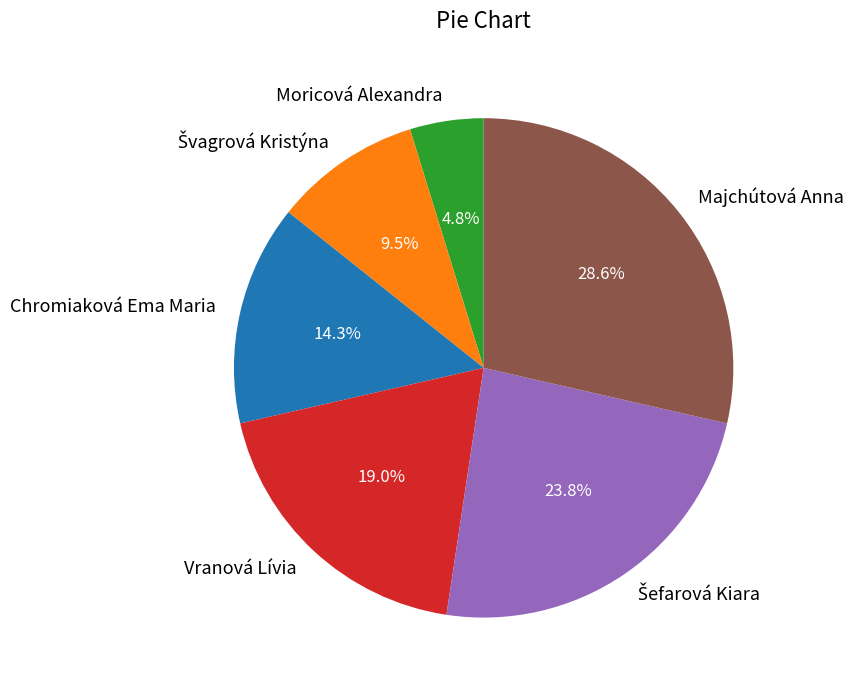

Is it true that Majchútová Anna is 29% of the pie?

True